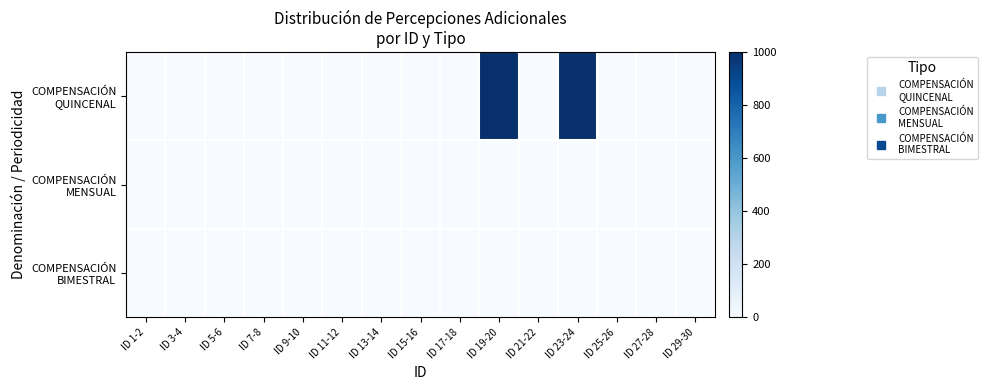

Between ID 25-26 and ID 11-12, which is larger?

ID 25-26